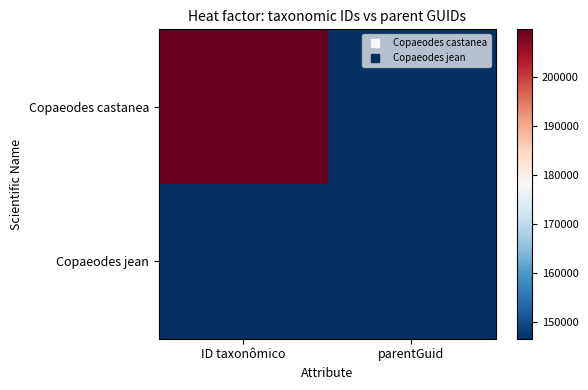

Rank the series by their average value, from lowest to highest.

Copaeodes jean, Copaeodes castanea